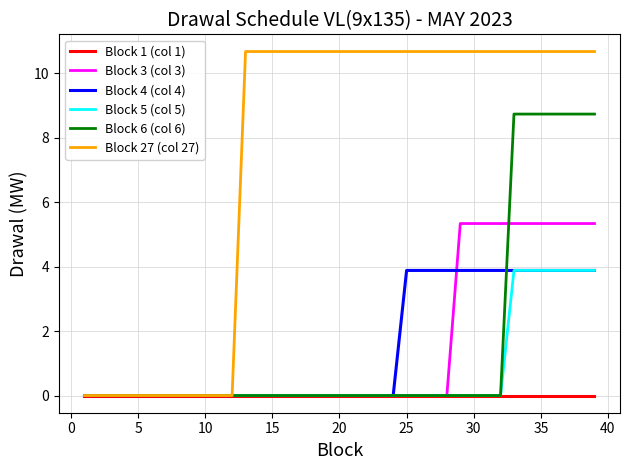

What is the highest value of the Block 27 (col 27) series?

10.7